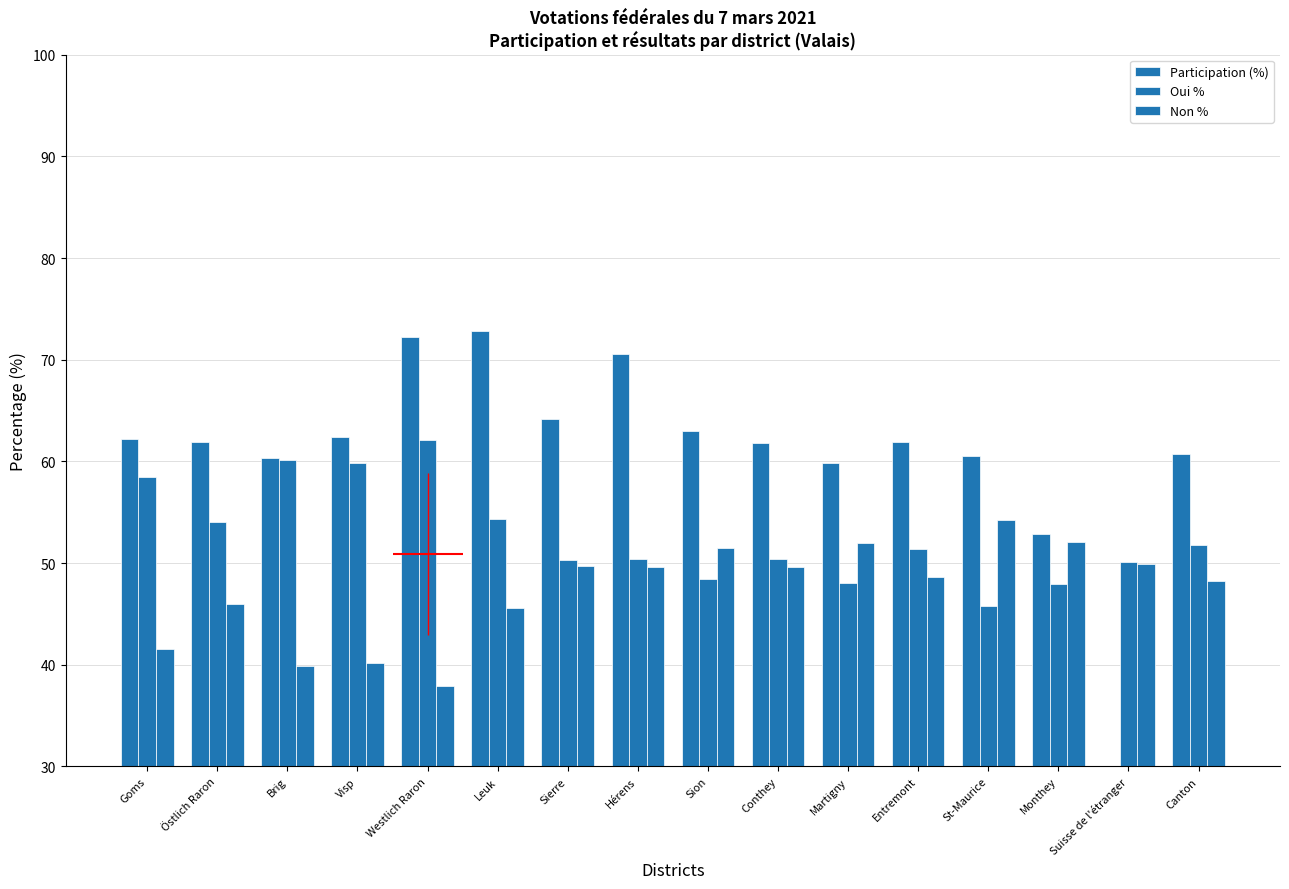

What are all the series names shown in the legend?

Participation (%), Oui %, Non %